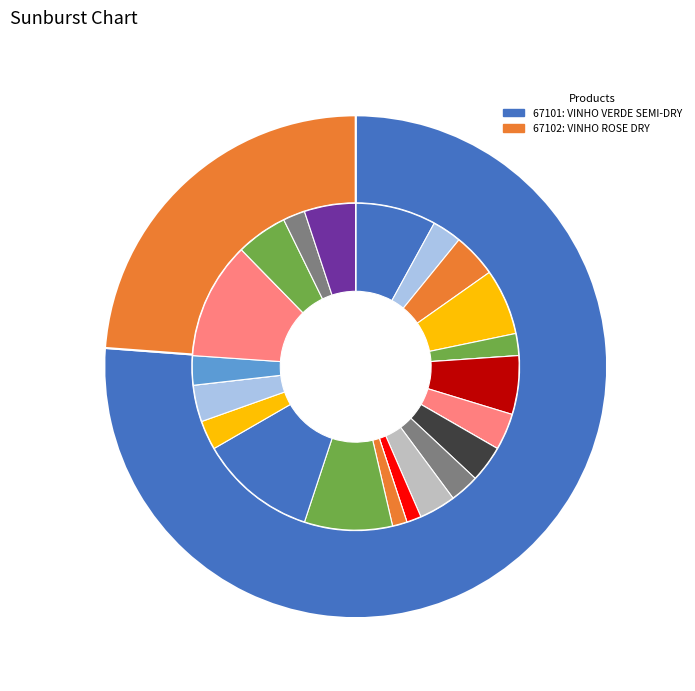

Is the sum of AVELEDA VINHO VERDE SEMI-DRY WHITE WINE and AVELEDA VINHO ROSE DRY ROSE WINE 0,75L greater than half?

Yes